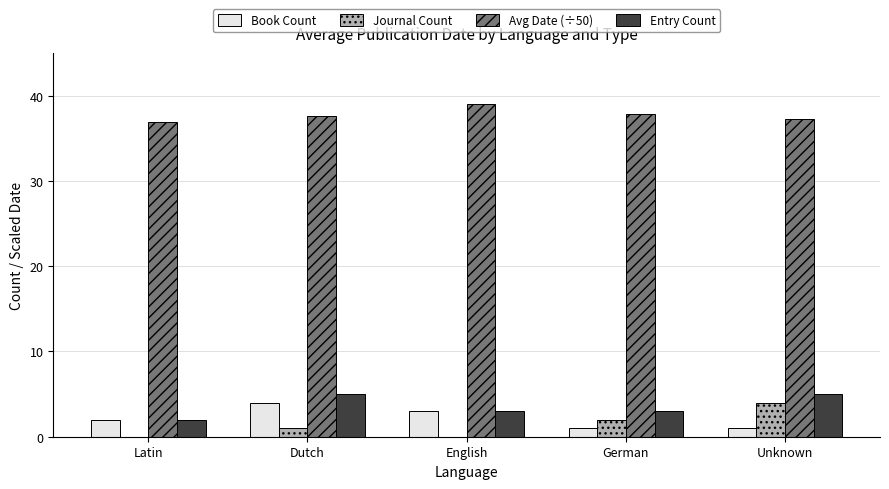

Does the chart contain stacked bars?

No